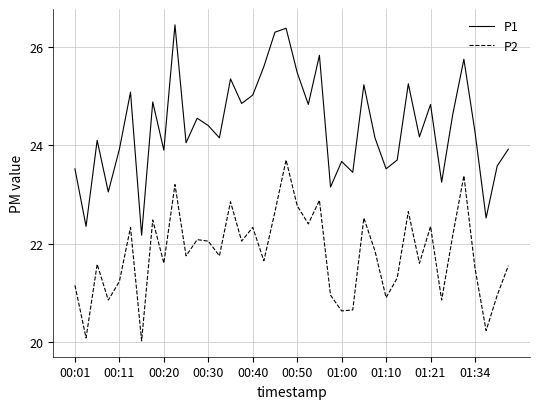

Which series has the largest total across all categories?

P1